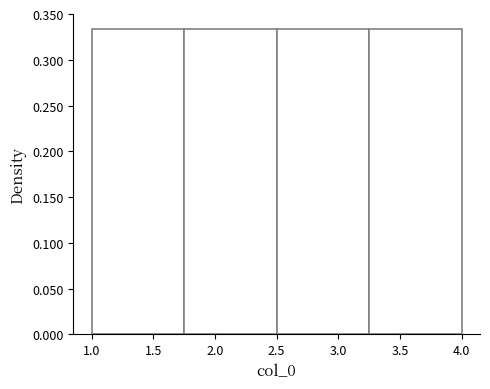

Reading left to right, transcribe this chart: for each bar, give the range it covers on the x-axis and its height. The values are not printed on the chart, so give them approximately, as read against the axis.

1.00 to 1.75: 0.335
1.75 to 2.50: 0.335
2.50 to 3.25: 0.335
3.25 to 4.00: 0.335